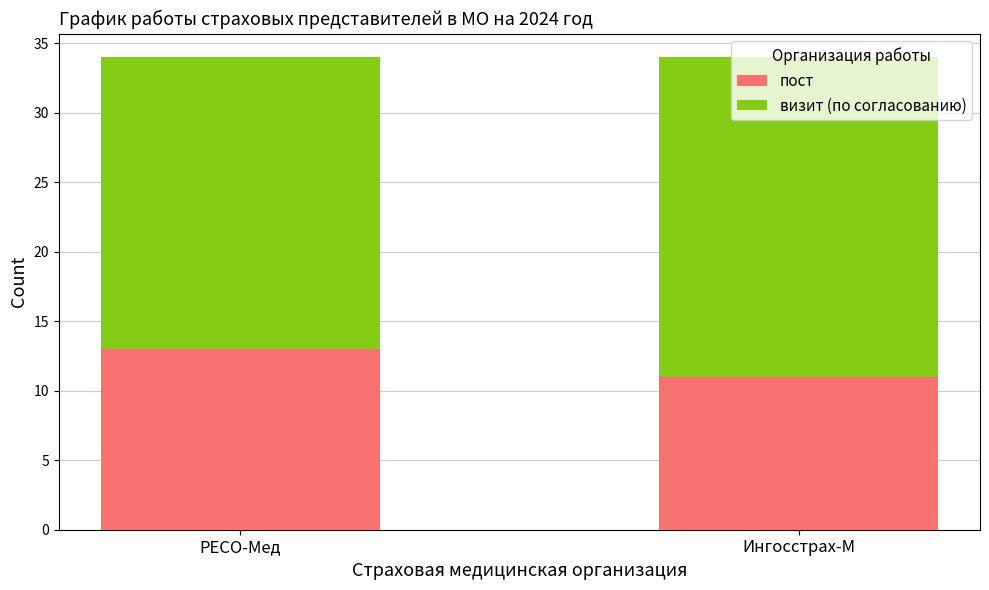

How many values in the пост series are below 13?

1